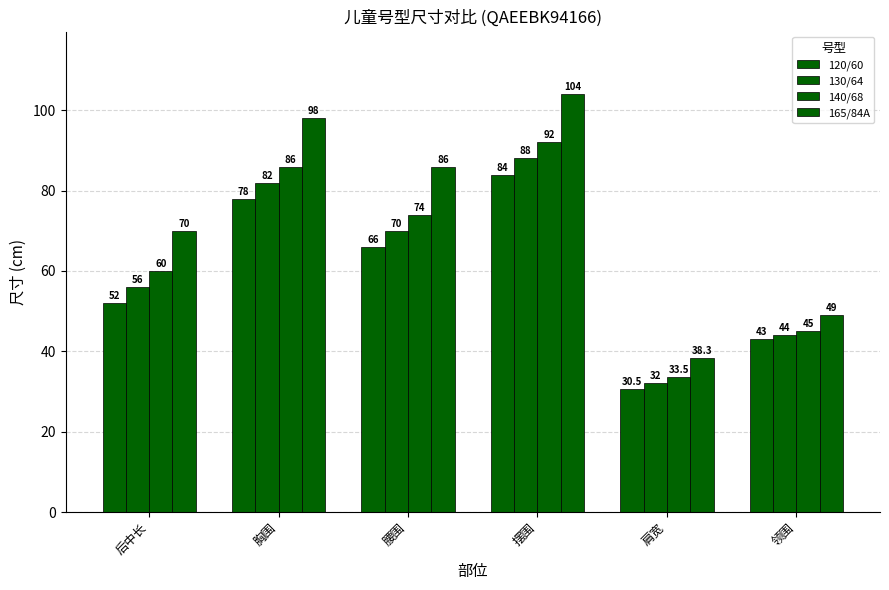

How many data points does each series have?

6